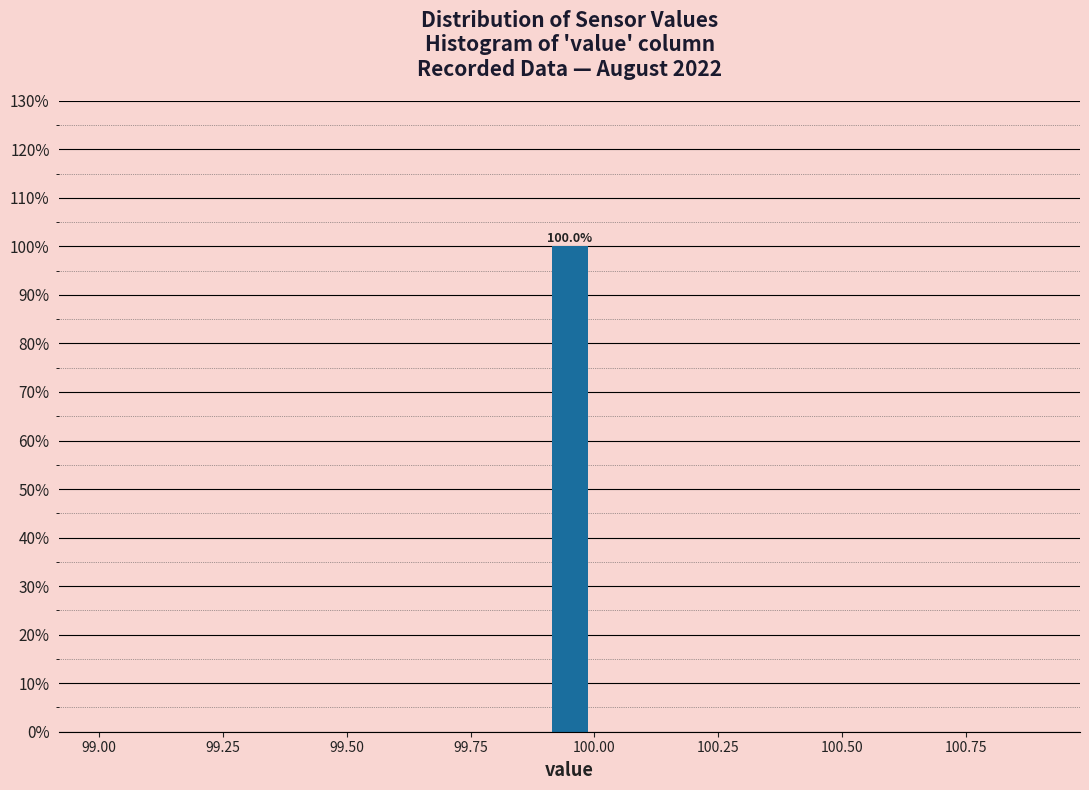

Around what value on the x-axis is the tallest bar? Give the approximate position of its centre, as read against the axis.

99.95